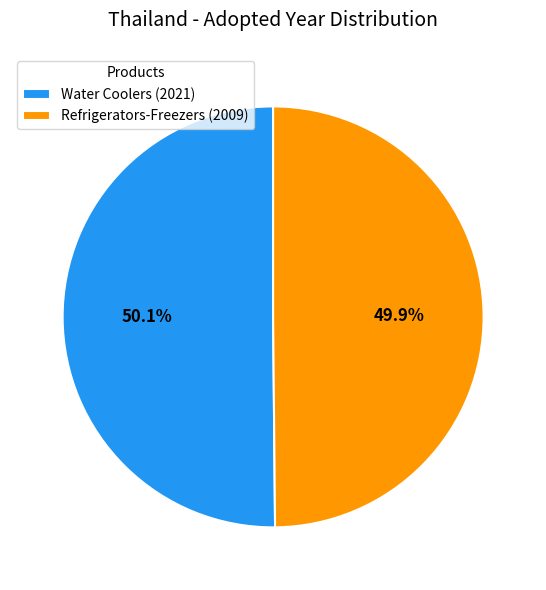

What percentage do Water Coolers (2021) and Refrigerators-Freezers (2009) together represent?

100.0%